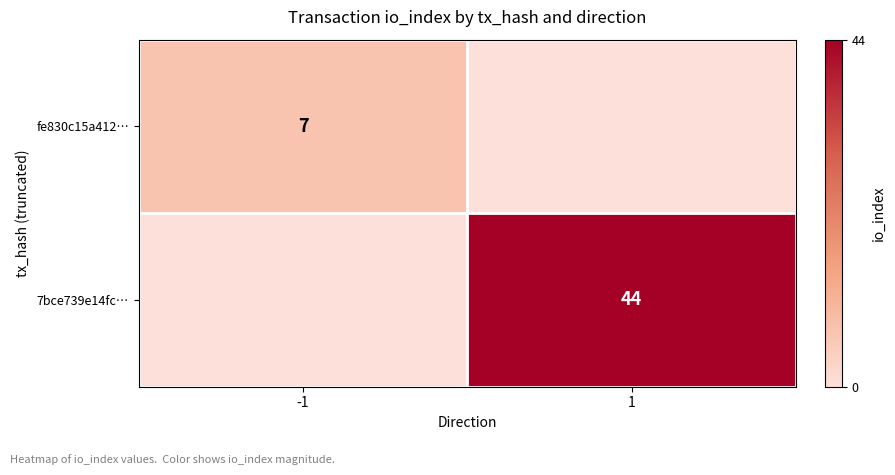

The 7bce739e14fc… series shows 44 at 1. True or false?

True